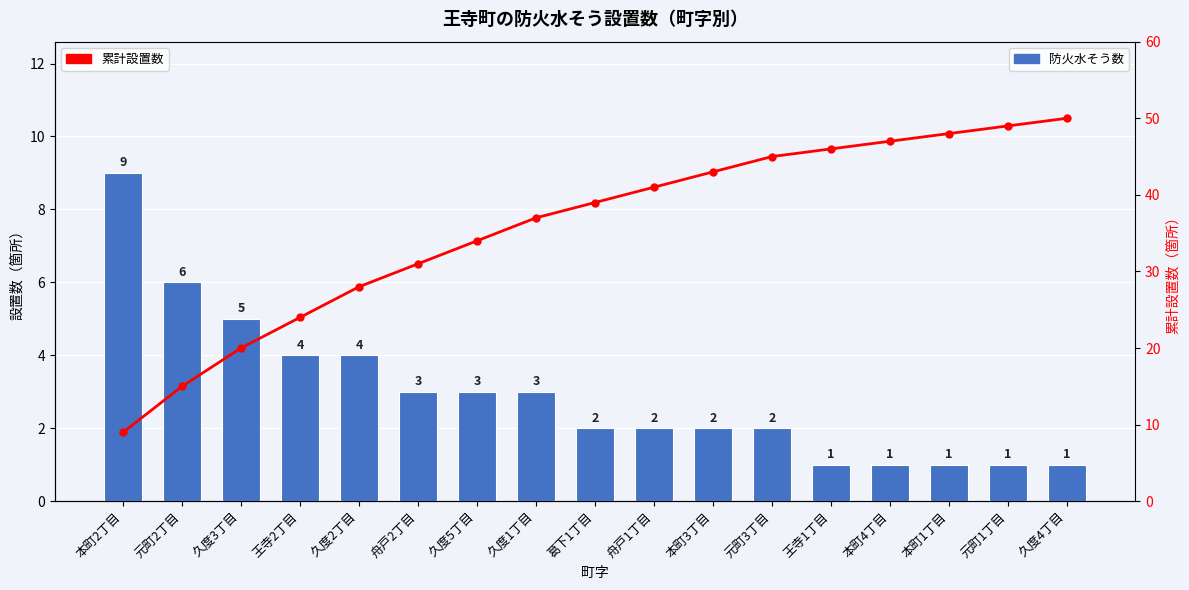

Is it true that 防火水そう数 equals 9 at 本町2丁目?

True